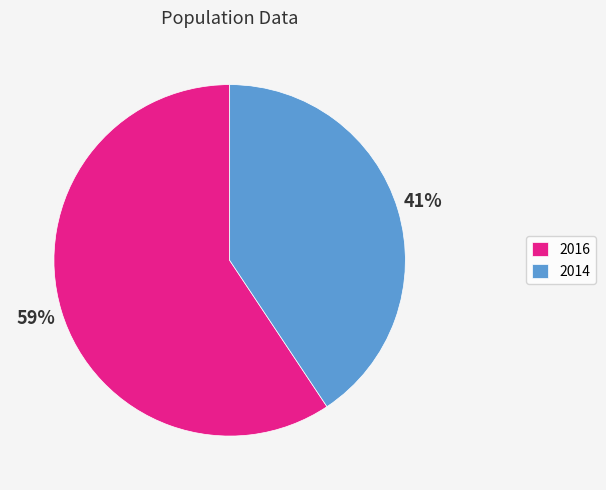

Between 2014 and 2016, which is larger?

2016